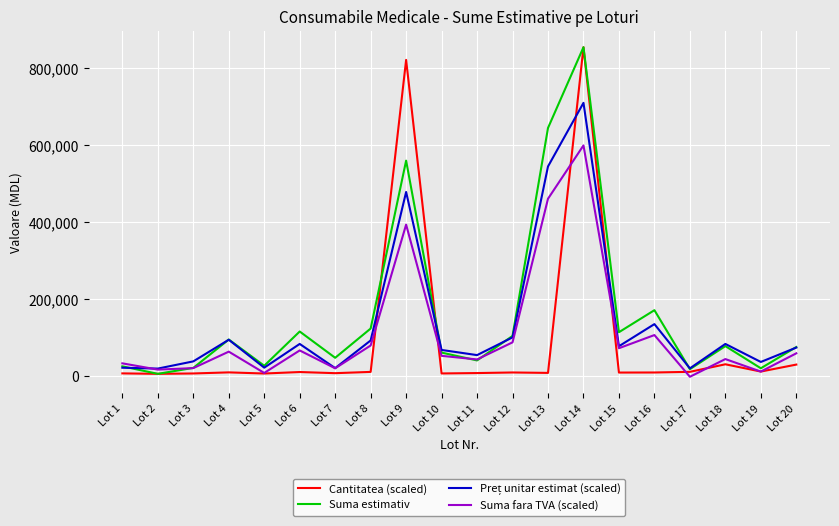

What is the sum of all Suma fara TVA (scaled) values?

2216195.2